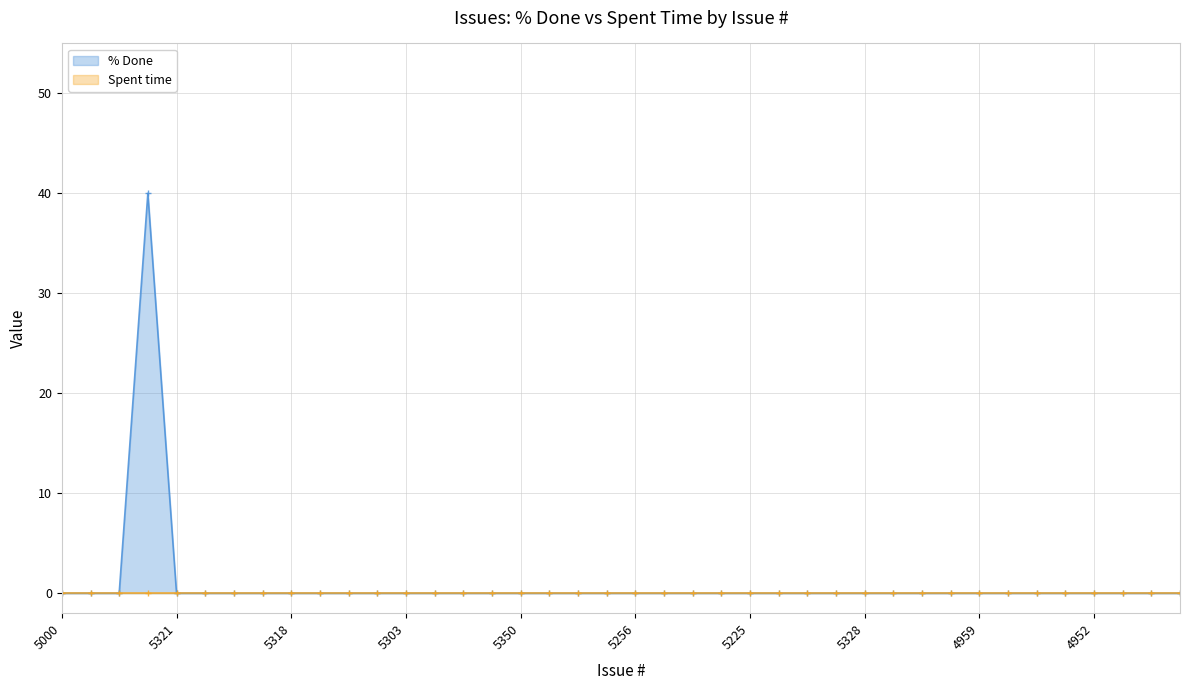

True or false: the data shows 0 at 5303.

True